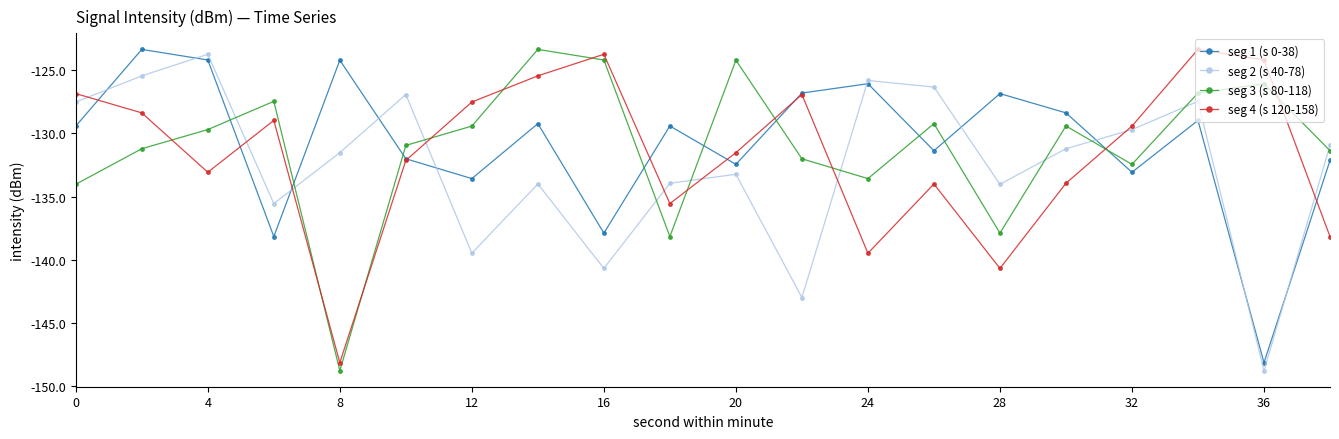

What is the minimum value shown in the chart?

-148.8